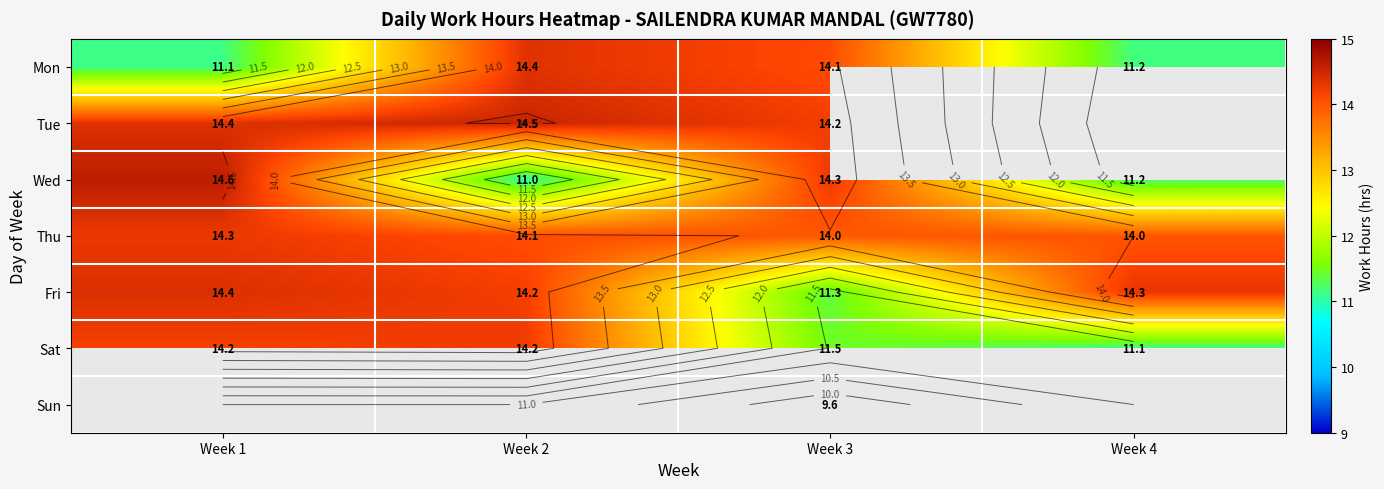

What is the difference between the Mon values at Week 3 and Week 1?

3.0